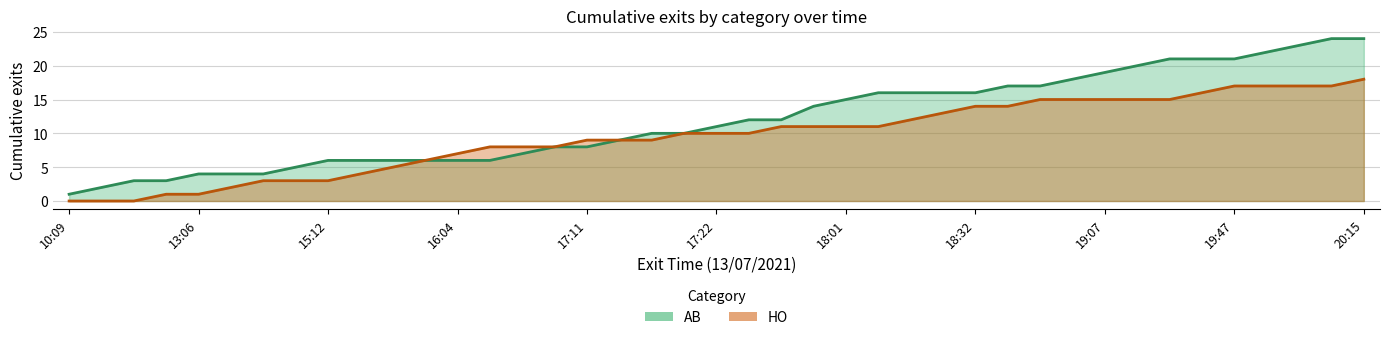

What position from the left is 13:39?

6